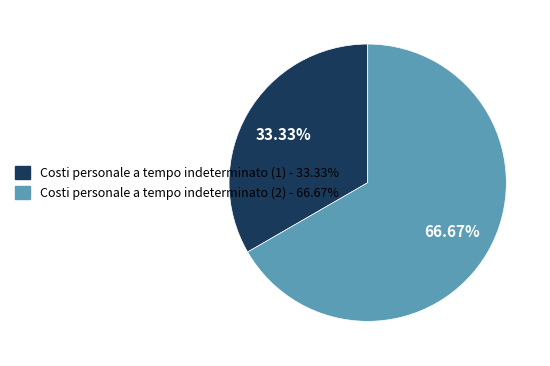

To the nearest percent, what is the average slice percentage?

50%